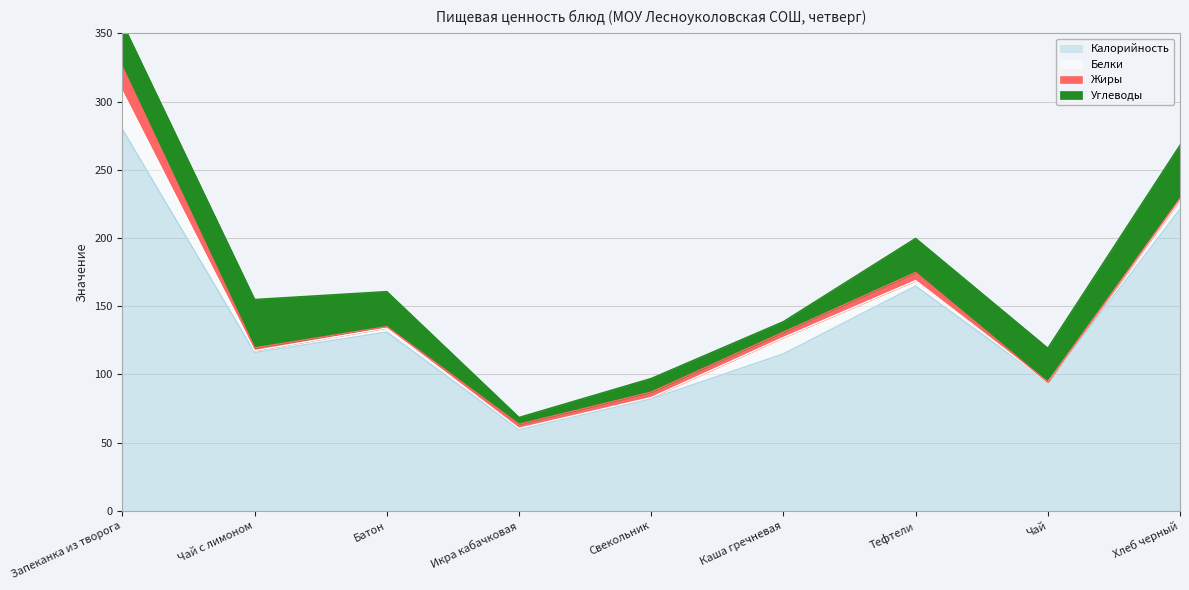

Reading left to right, list all the values displayed in this chart.

Калорийность: Запеканка из творога=279.6	Чай с лимоном=116.0	Батон=131.0	Икра кабачковая=59.6	Свекольник=82.0	Каша гречневая=115.0	Тефтели=164.7	Чай=94.2	Хлеб черный=221.0
Белки: Запеканка из творога=27.8	Чай с лимоном=1.4	Батон=3.0	Икра кабачковая=0.8	Свекольник=1.0	Каша гречневая=12.0	Тефтели=4.0	Чай=0.0	Хлеб черный=7.0
Жиры: Запеканка из творога=18.0	Чай с лимоном=2.0	Батон=1.0	Икра кабачковая=3.0	Свекольник=4.0	Каша гречневая=4.0	Тефтели=6.0	Чай=0.0	Хлеб черный=1.0
Углеводы: Запеканка из творога=32.0	Чай с лимоном=35.5	Батон=25.7	Икра кабачковая=5.0	Свекольник=10.0	Каша гречневая=7.7	Тефтели=25.0	Чай=25.0	Хлеб черный=39.0